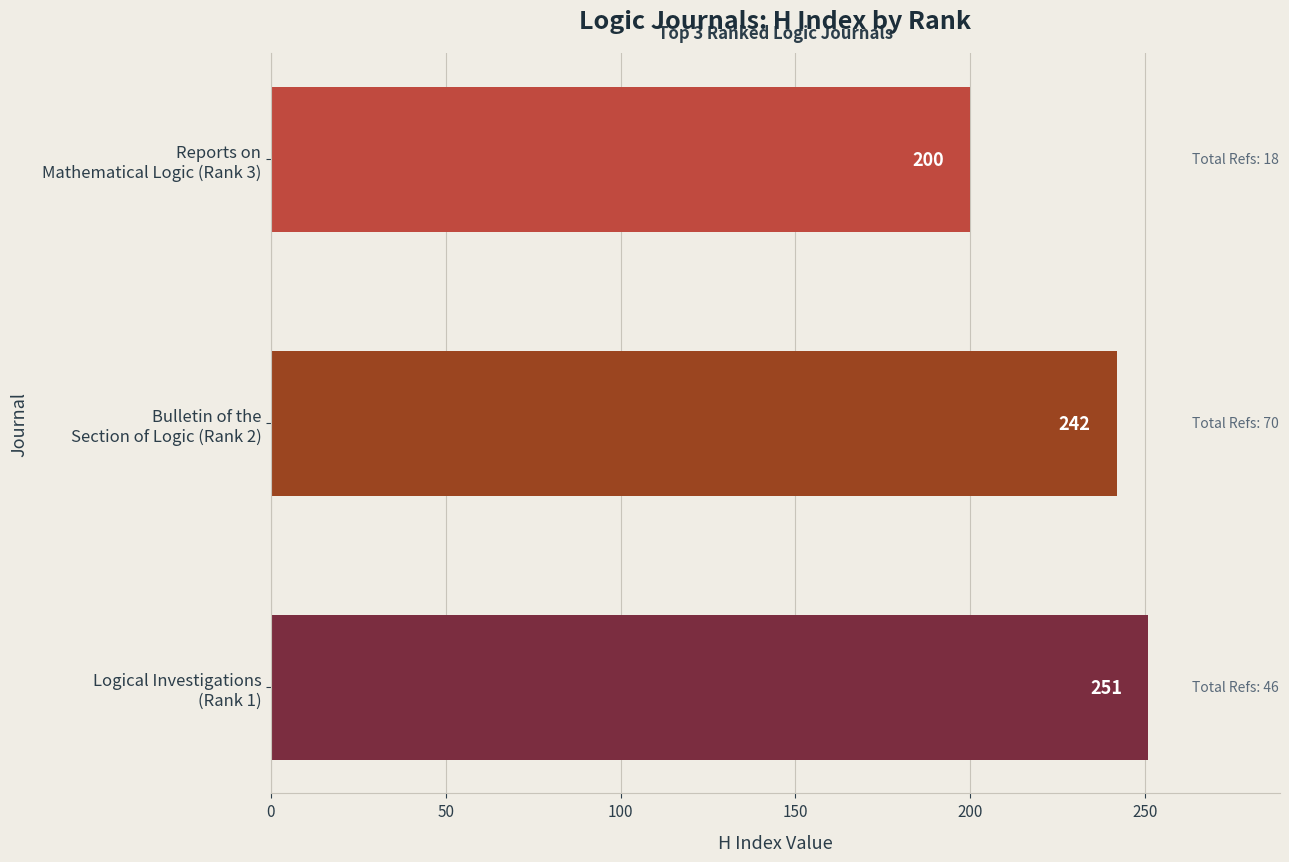

How many values are between 200 and 251?

3